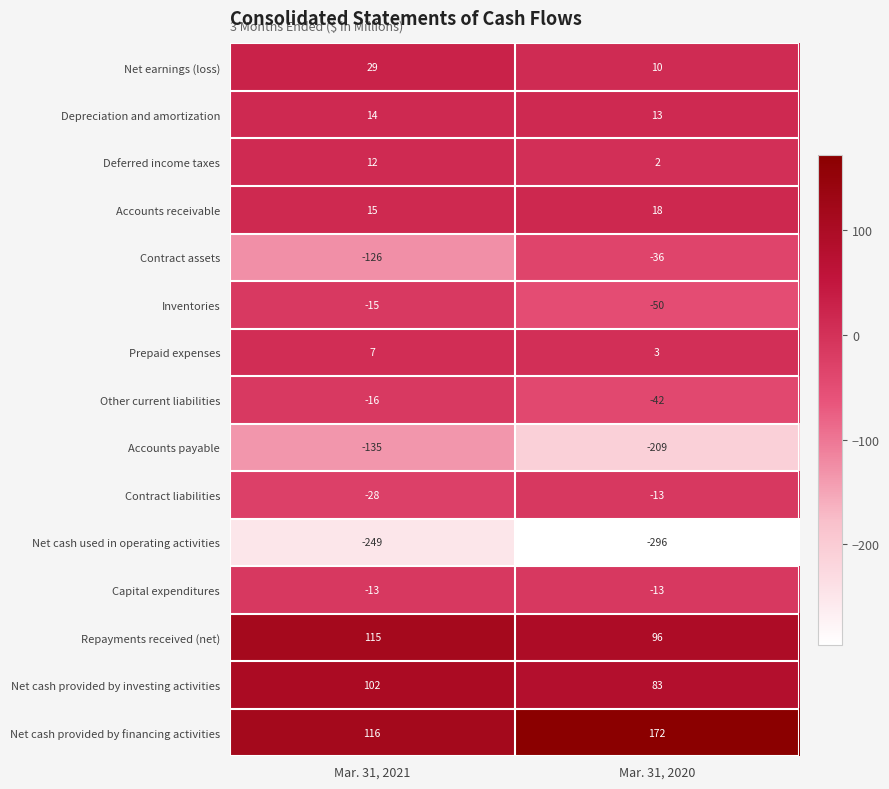

List the labels in order of Net cash provided by investing activities value, smallest first.

Mar. 31, 2020, Mar. 31, 2021